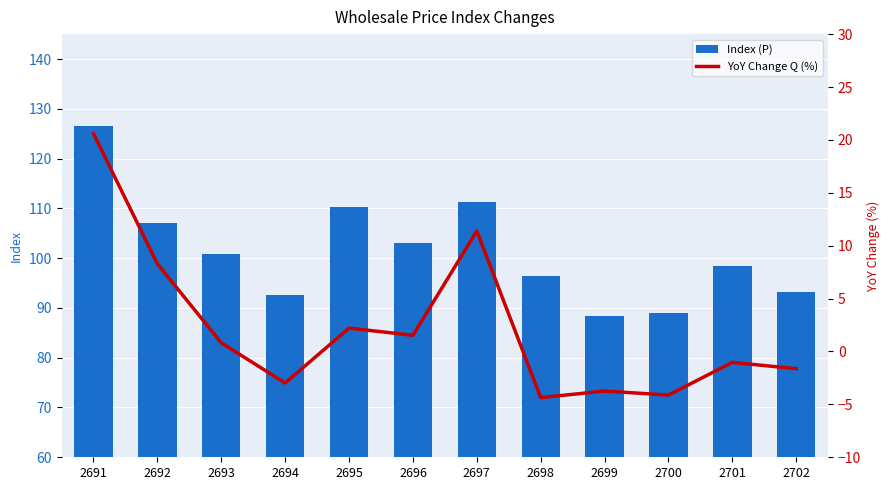

Is the value of YoY Change Q (%) at 2700 greater than the value of Index (P) at 2691?

No